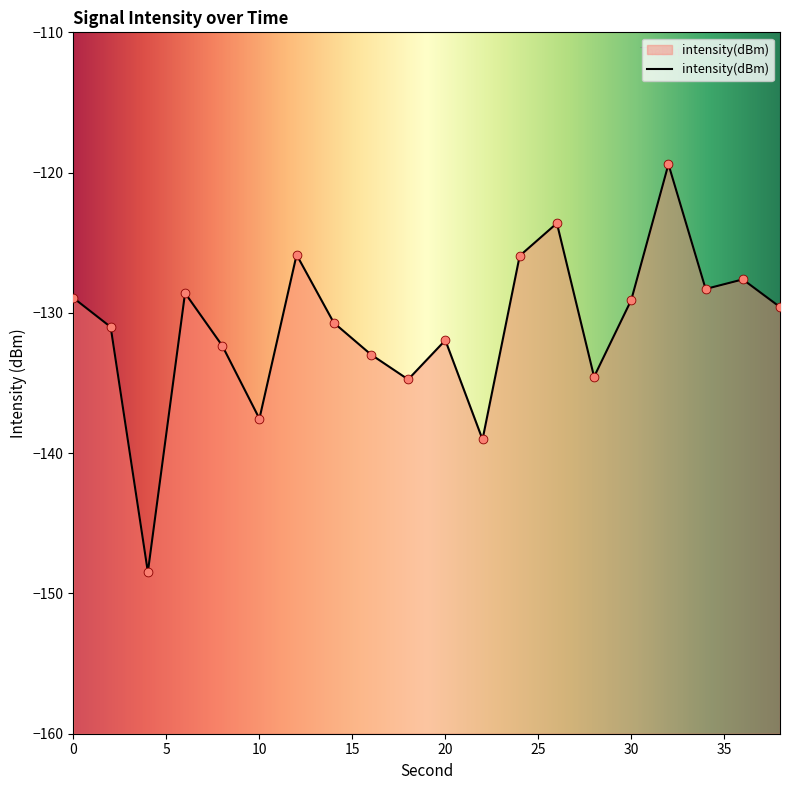

What is the change in value from 16 to 34?

+4.7